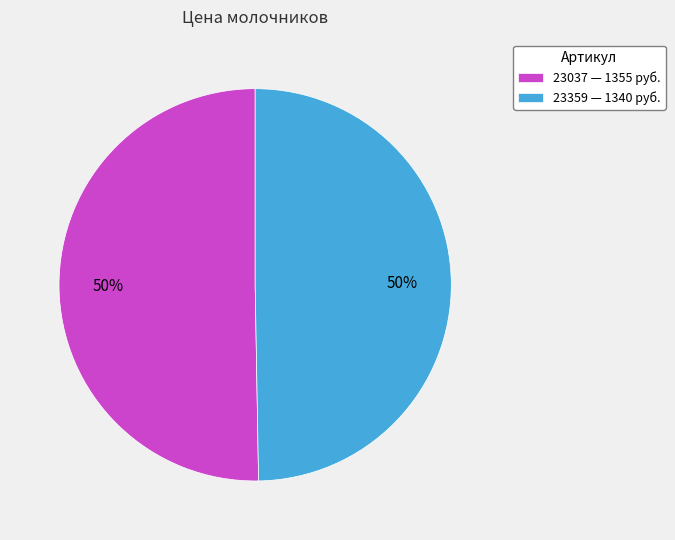

How many slices are in this pie chart?

2